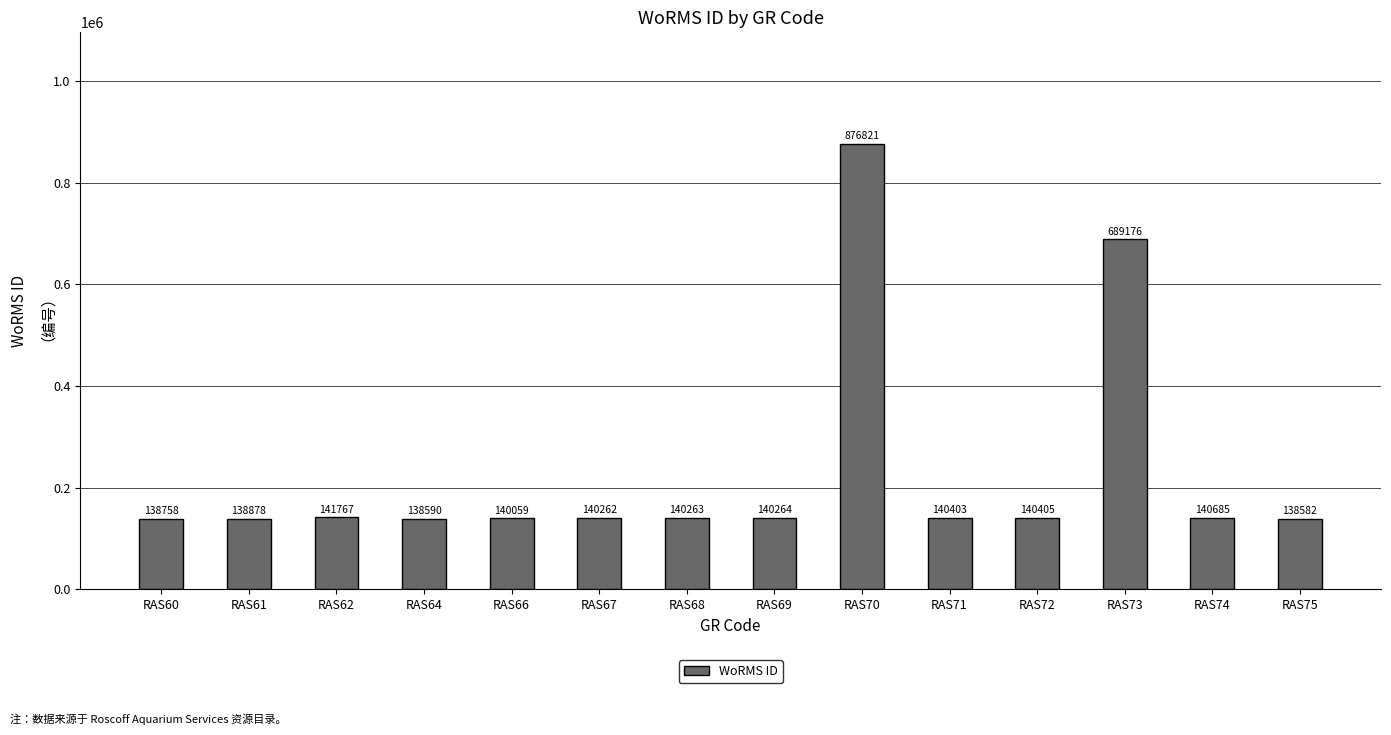

How many data points are less than 140264?

7